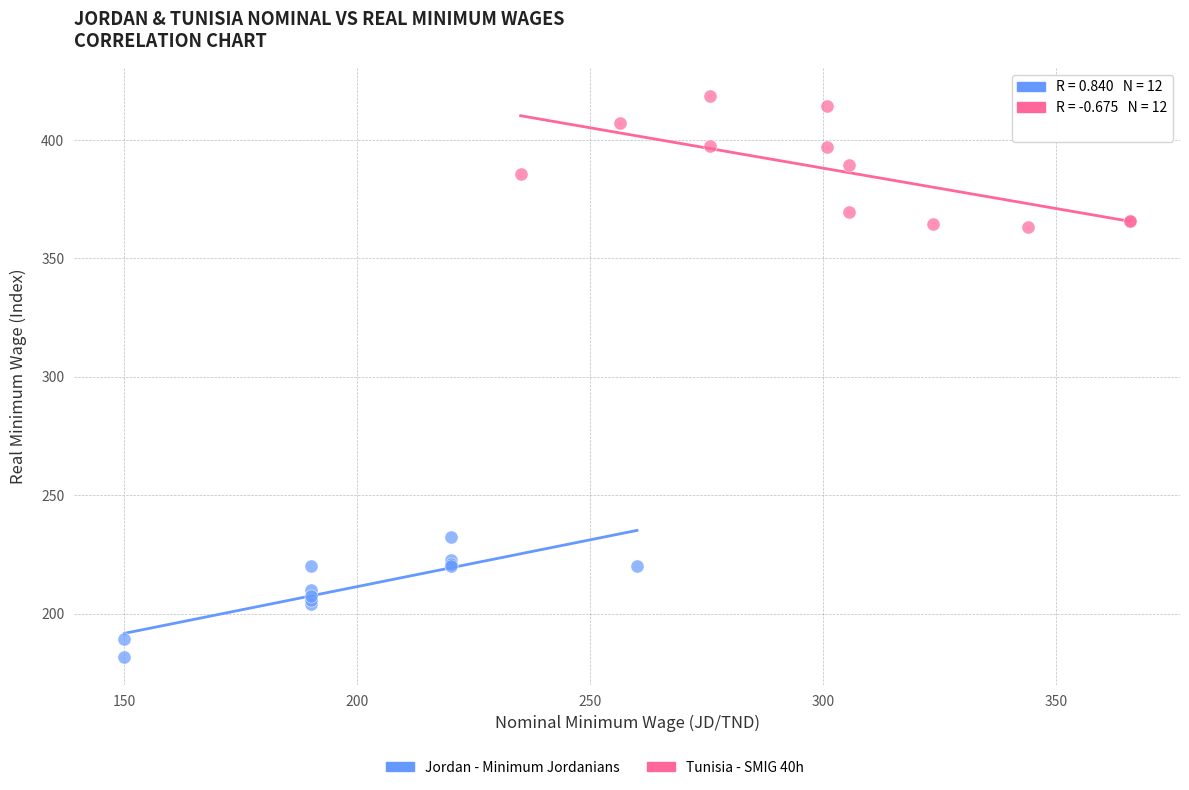

Which series reaches the minimum Y coordinate?

Jordan - Minimum Jordanians